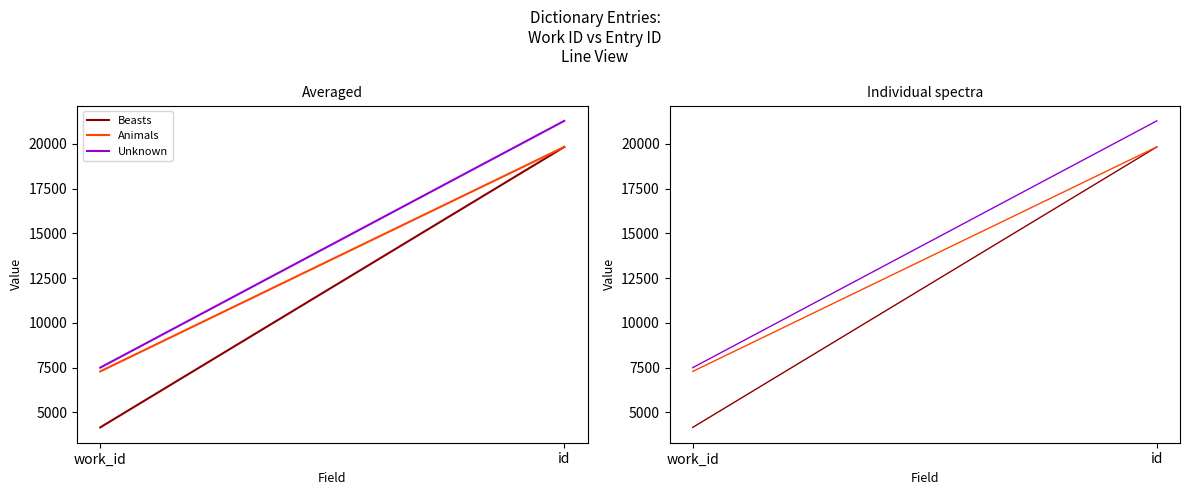

What is the label of the 1st point from the left?

work_id